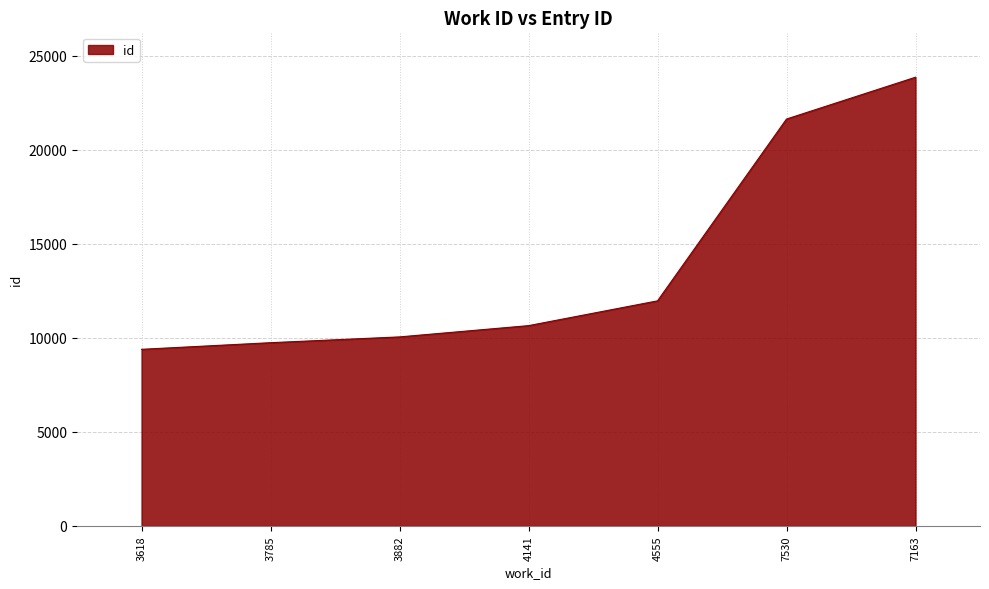

Approximately how many times larger is the value at 7530 compared to 4141?

2.0